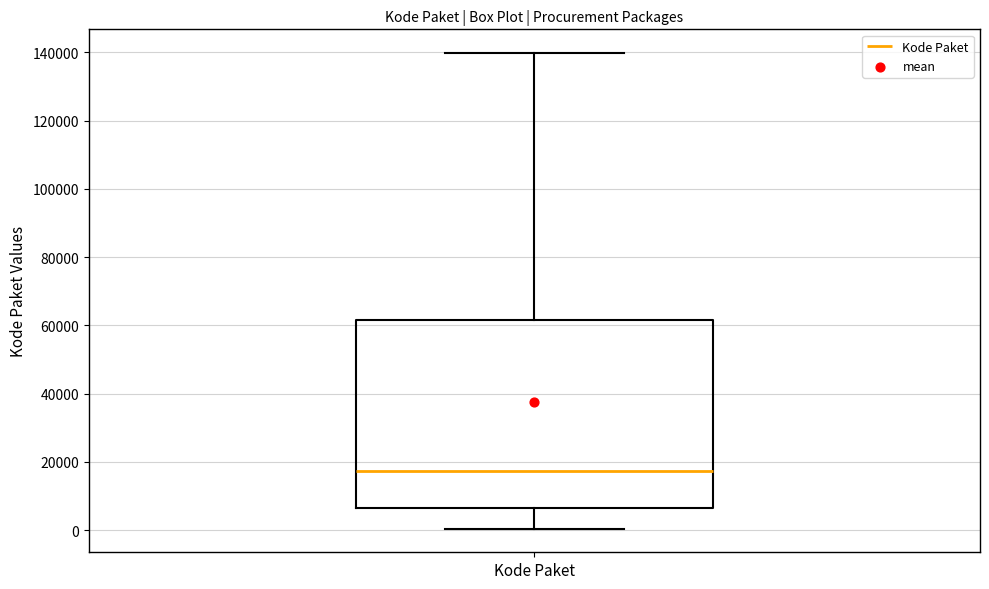

Transcribe this box plot: give where the median line is, the range the box spans, and where the two whiskers end, as read against the y-axis. The values are not printed on the chart, so give them approximately, as read against the axis.

median 18000, box 6000 to 62000, whiskers 0 to 140000